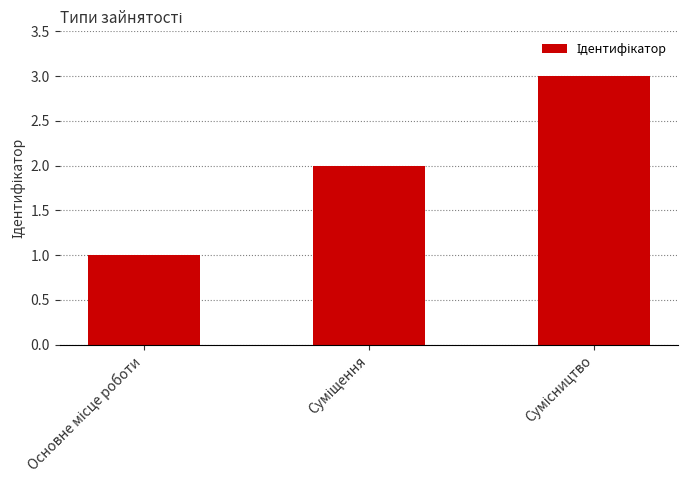

What is the sum of all values?

6